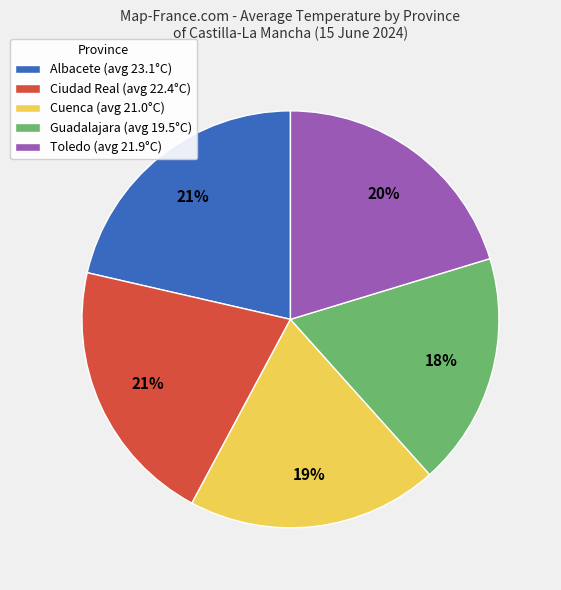

Does Guadalajara (avg 19.5°C) account for over 50% of the chart?

No